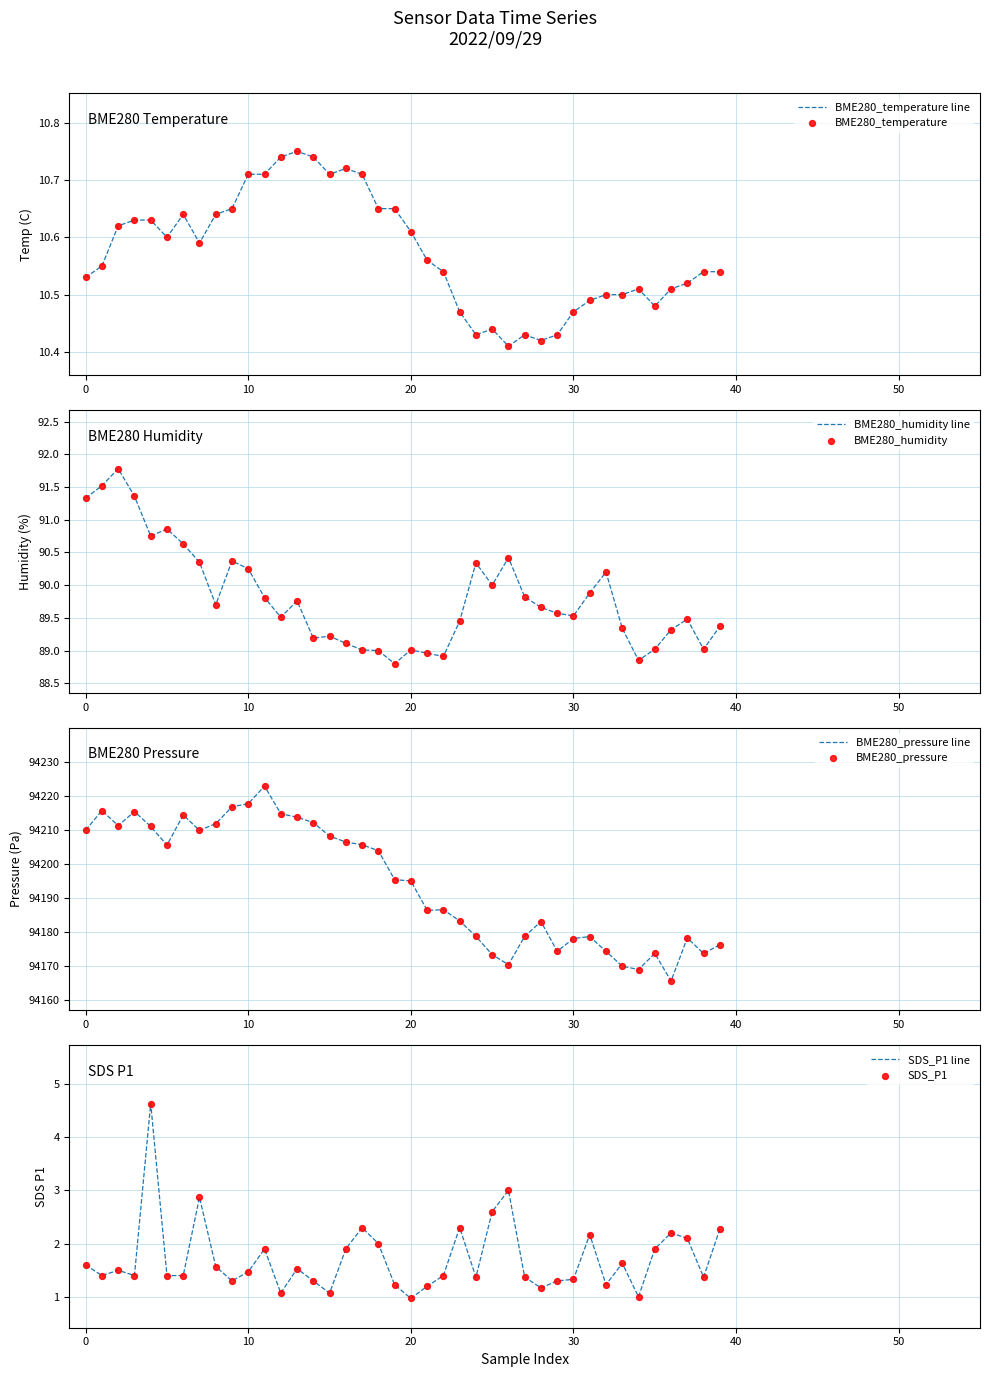

Which series has the largest Y range (max minus min)?

BME280_pressure